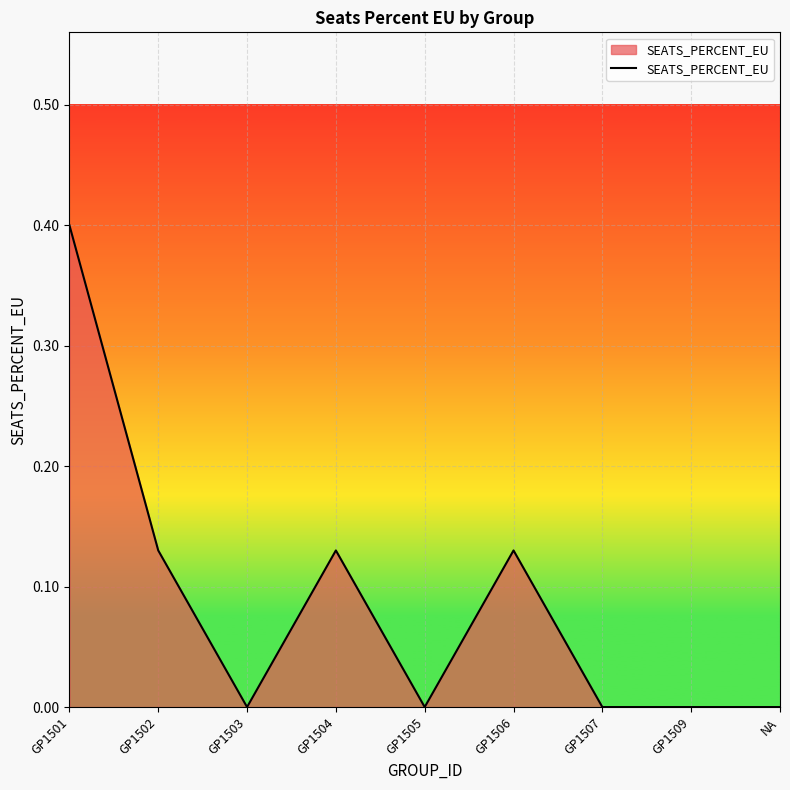

What is the change in value from GP1504 to NA?

-0.1